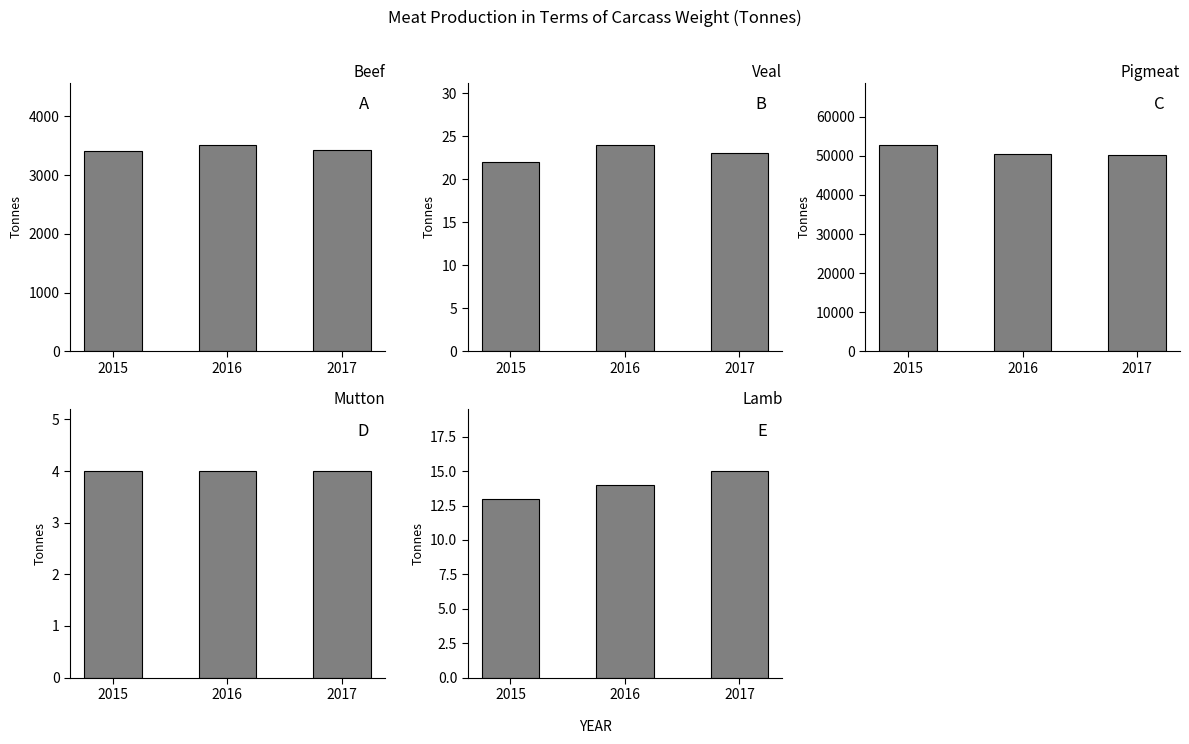

List the labels in order of Mutton value, smallest first.

2015, 2016, 2017